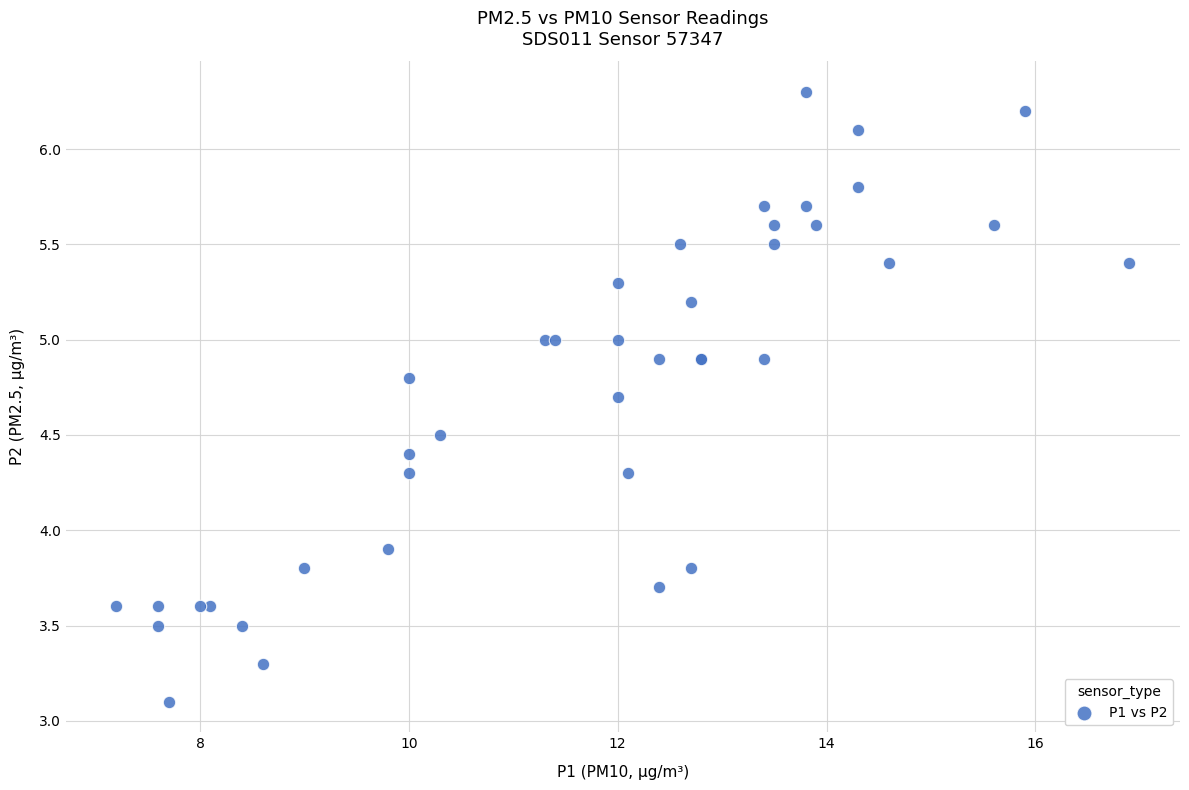

What Y value in the scatter plot is closest to 4?

3.9